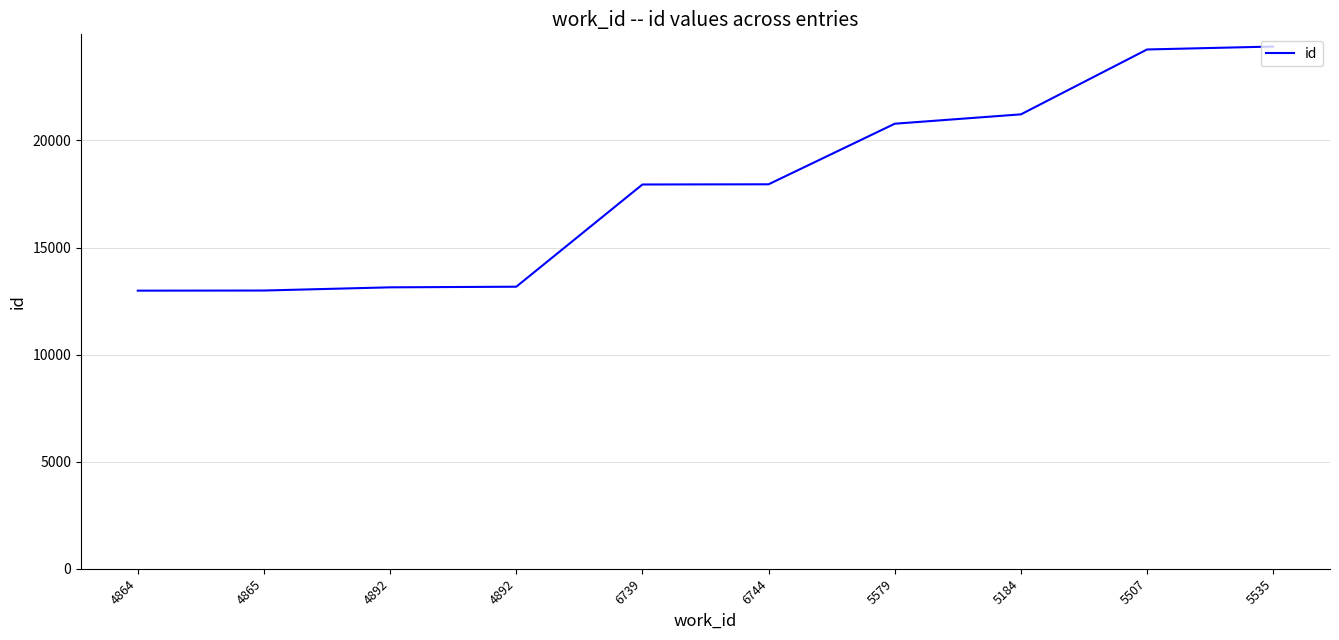

What is the sum of the values at 6744 and 5579?

38735